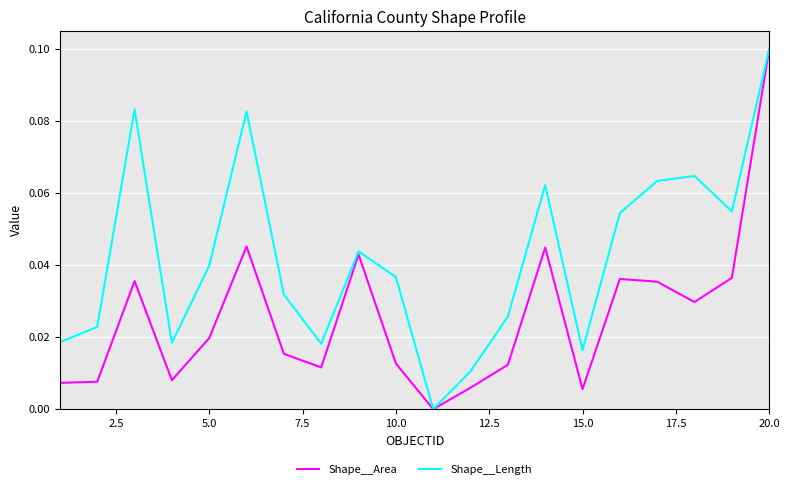

Which series has the largest total across all categories?

Shape__Length